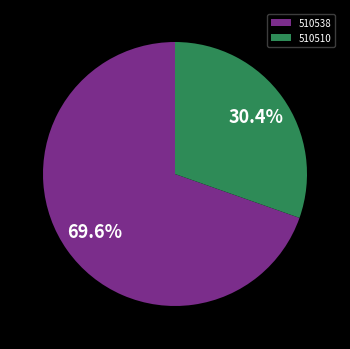

Count the number of slices in the pie.

2